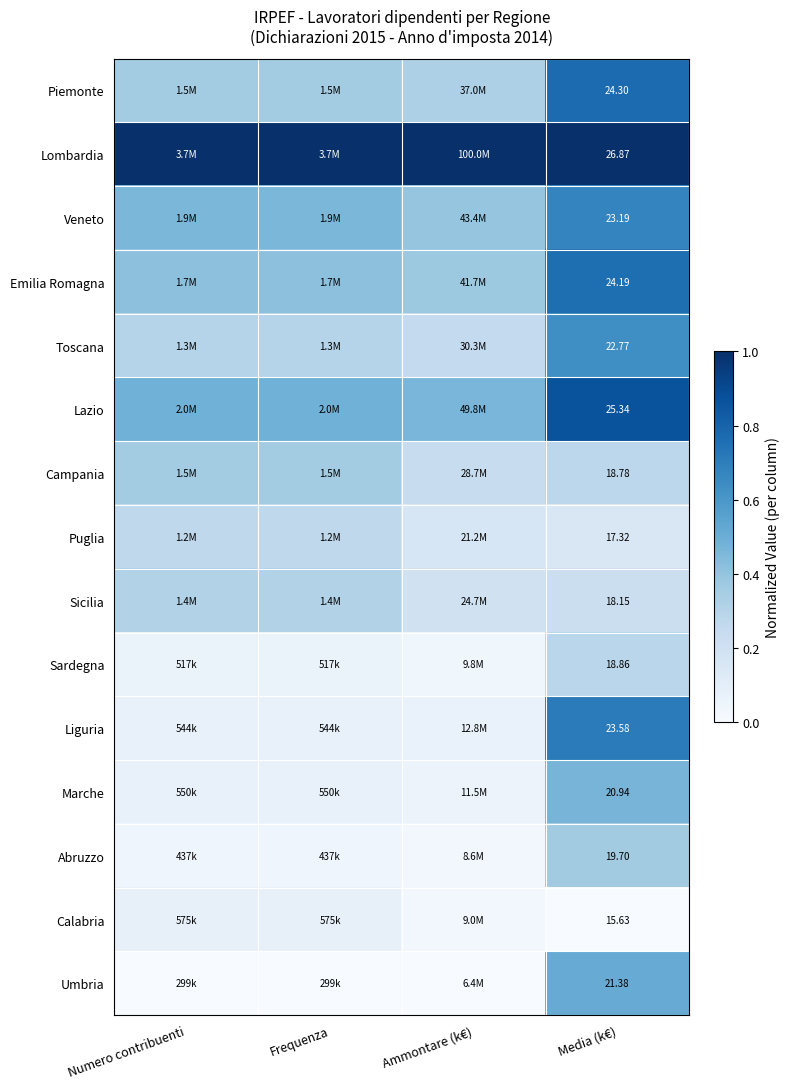

Rank the series at Numero contribuenti from lowest to highest value.

Umbria, Abruzzo, Sardegna, Liguria, Marche, Calabria, Puglia, Toscana, Sicilia, Piemonte, Campania, Emilia Romagna, Veneto, Lazio, Lombardia